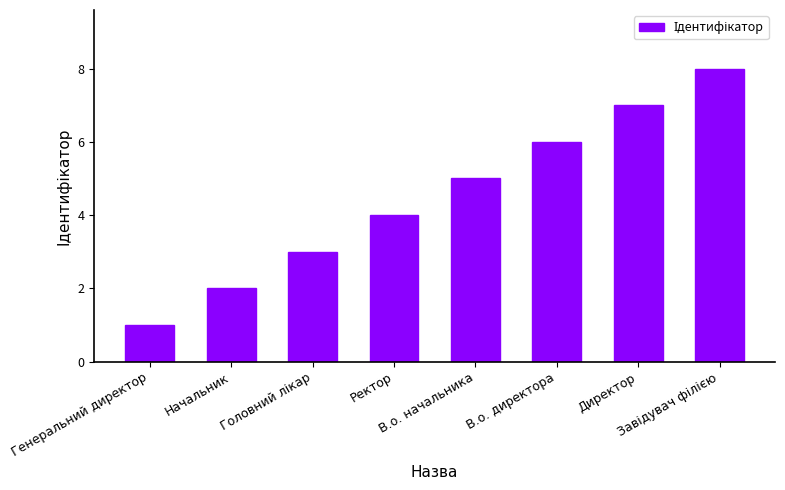

What is the difference between the values at В.о. начальника and Ректор?

1